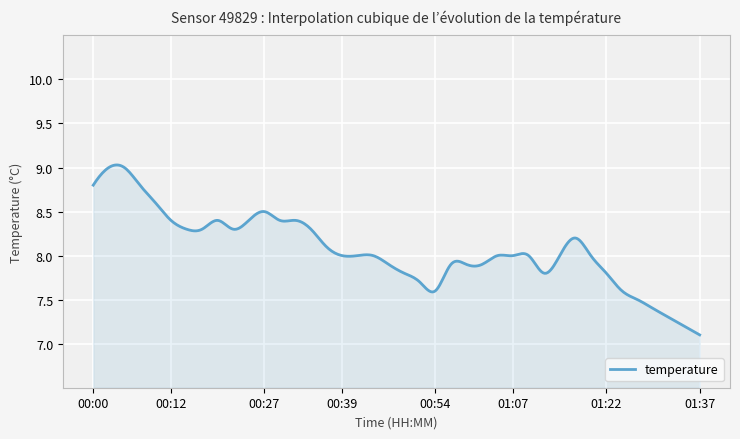

Reading left to right, list all the values displayed in this chart.

8.8	9.0	9.0	8.8	8.6	8.4	8.3	8.3	8.4	8.3	8.4	8.5	8.4	8.4	8.3	8.1	8.0	8.0	8.0	7.9	7.8	7.7	7.6	7.9	7.9	7.9	8.0	8.0	8.0	7.8	8.0	8.2	8.0	7.8	7.6	7.5	7.4	7.3	7.2	7.1